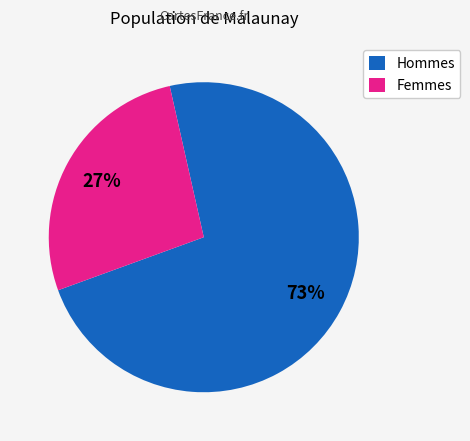

To the nearest percent, what is the combined percentage of Hommes and Femmes?

100%